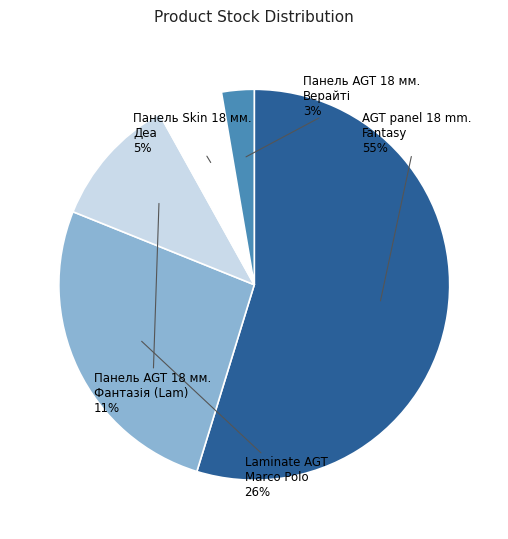

Is there a majority slice in this chart?

Yes